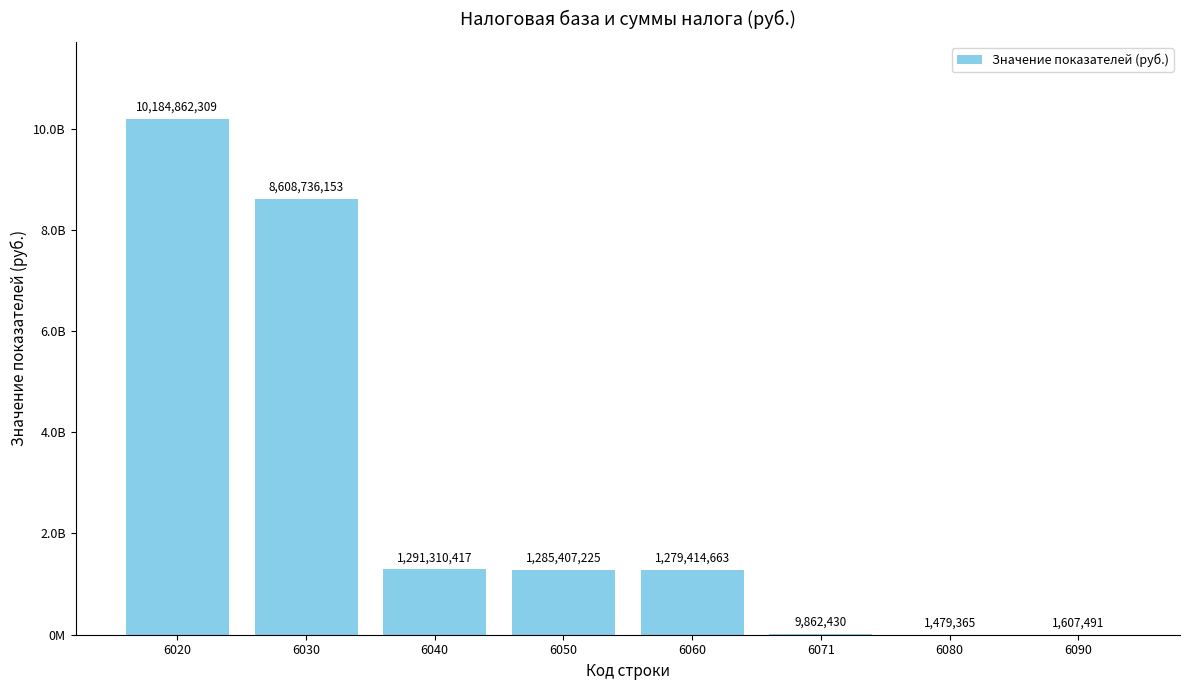

Reading right to left, list all the values displayed in this chart.

1607491	1479365	9862430	1279414663	1285407225	1291310417	8608736153	10184862309